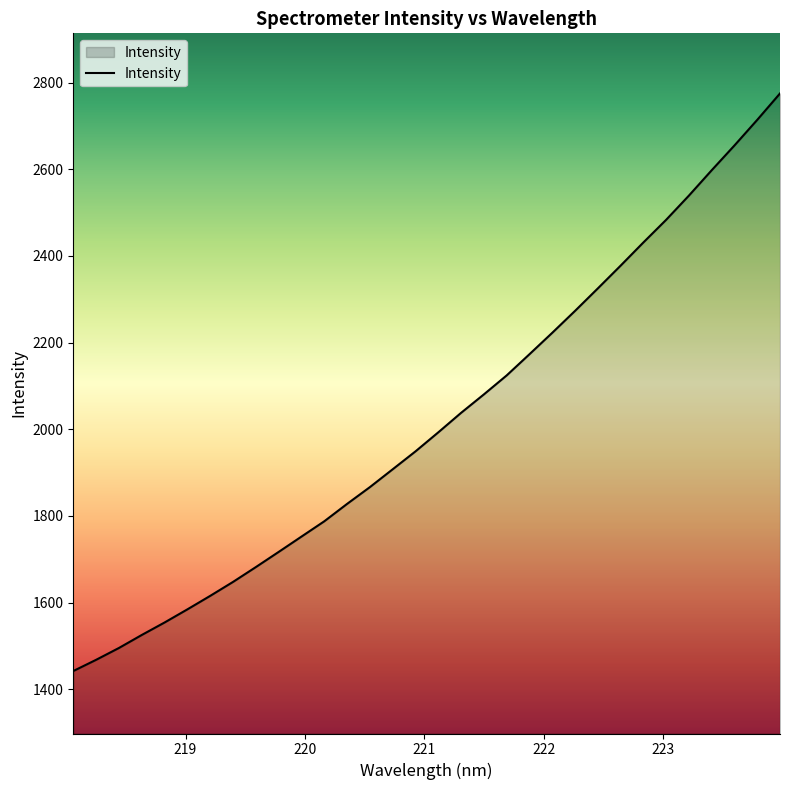

What is the greatest value displayed?

2775.1